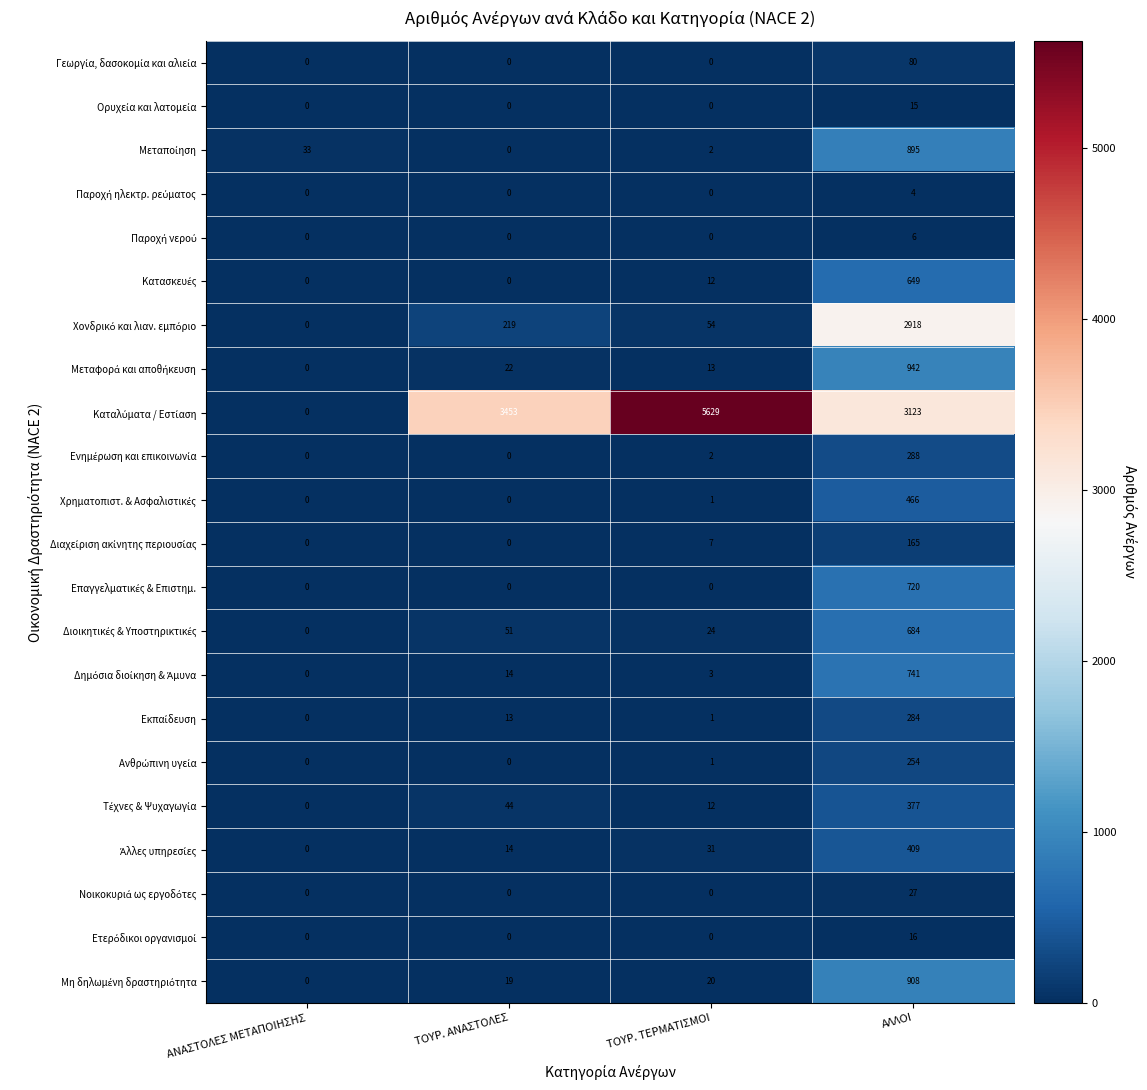

What is the difference between the highest and lowest values at ΑΝΑΣΤΟΛΕΣ ΜΕΤΑΠΟΙΗΣΗΣ?

33